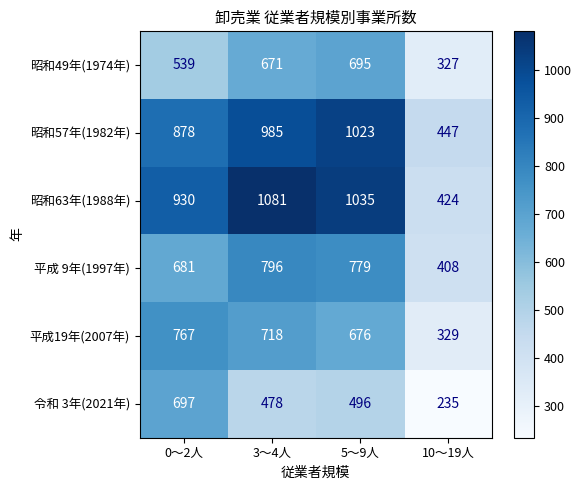

Rank the series by their maximum value, from highest to lowest.

昭和63年(1988年), 昭和57年(1982年), 平成 9年(1997年), 平成19年(2007年), 令和 3年(2021年), 昭和49年(1974年)